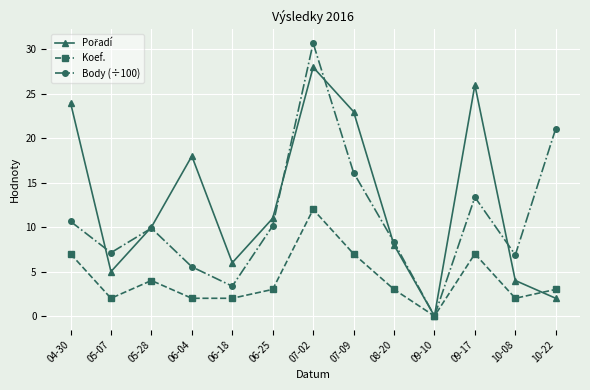

How many data points does each series have?

13